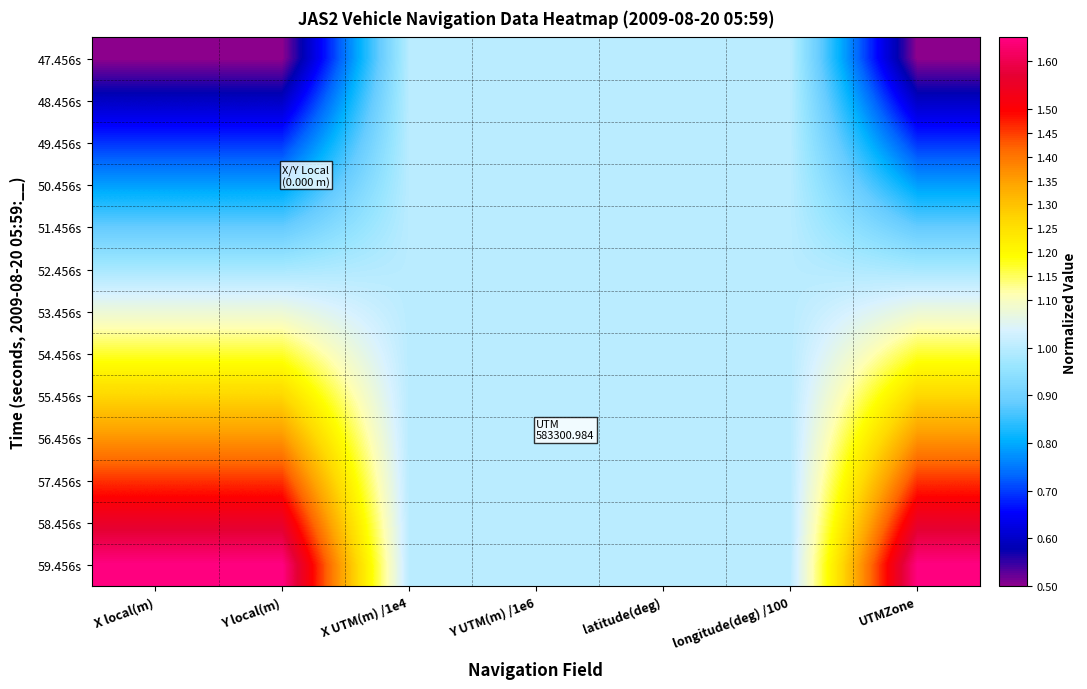

Which series has the widest spread of values?

59.456s